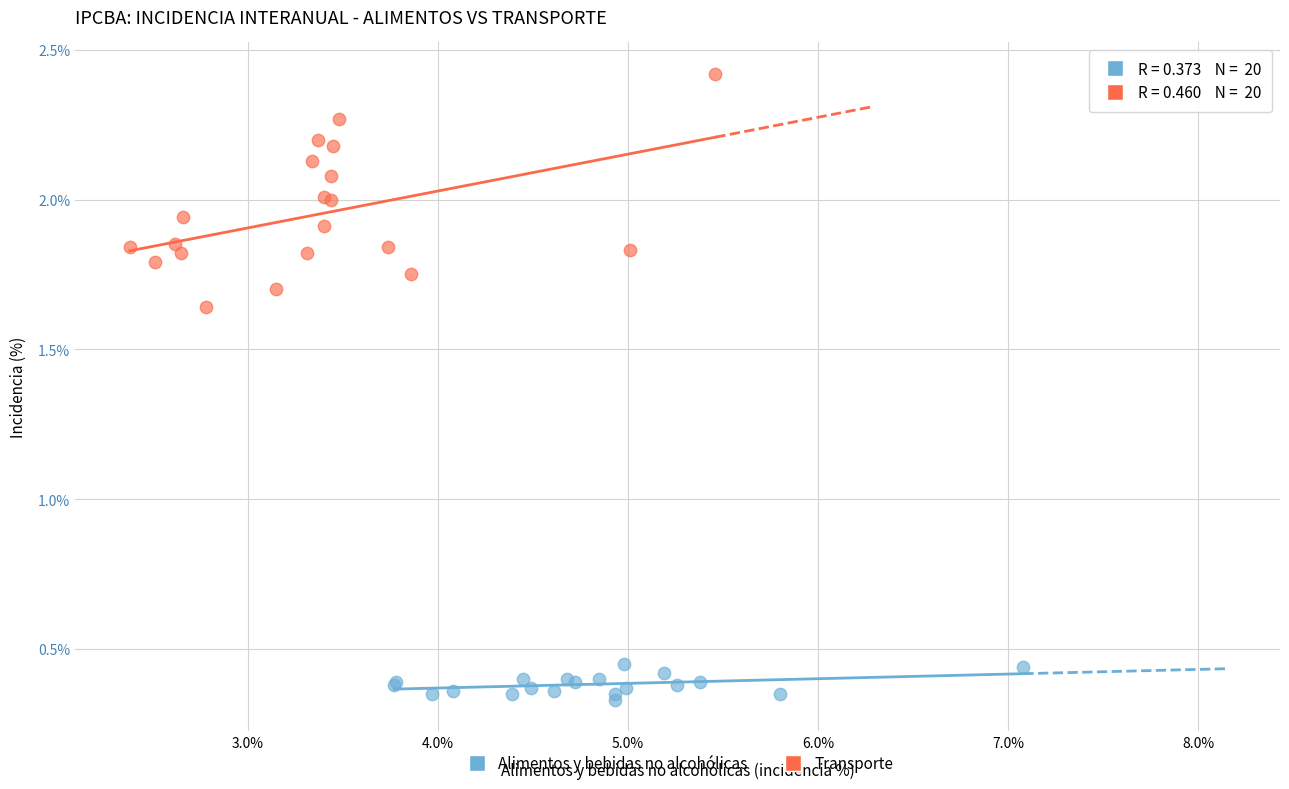

Which series contains the highest Y value?

Transporte